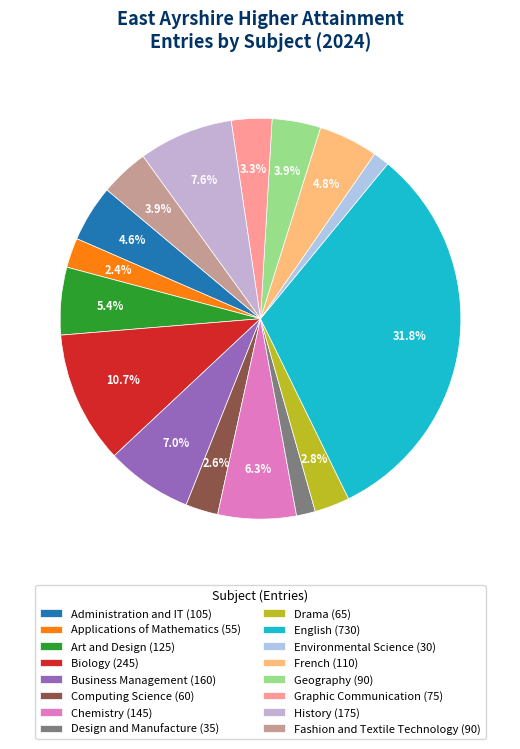

How many segments does this pie chart have?

16